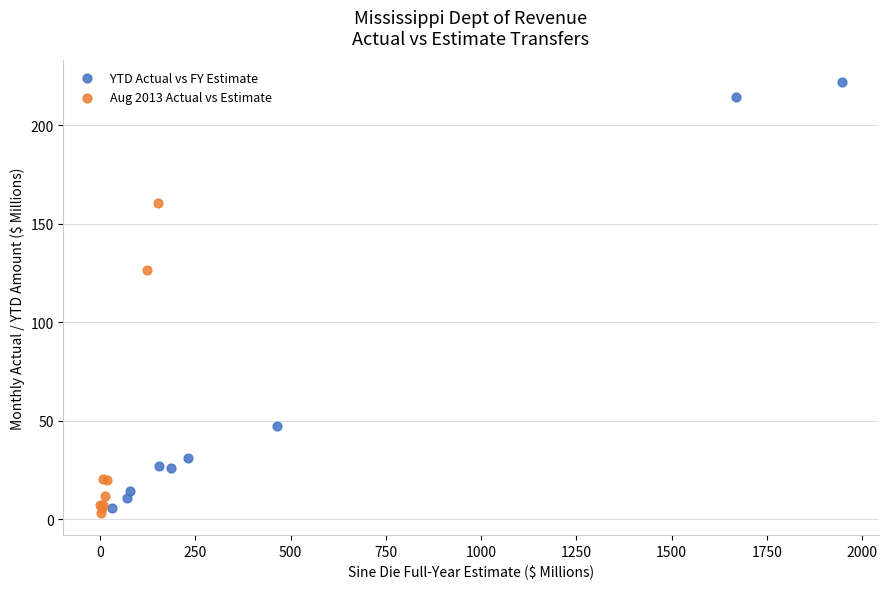

Which series reaches the maximum Y coordinate?

YTD Actual vs FY Estimate